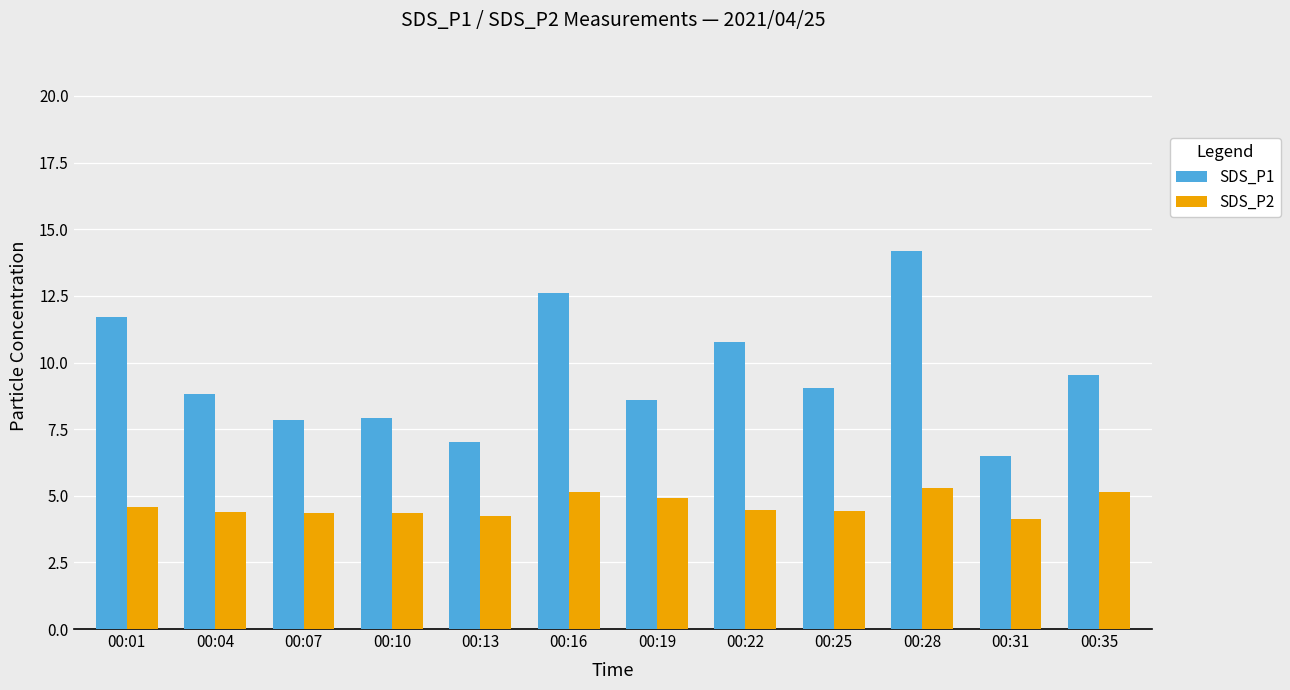

What is the value of the SDS_P1 bar at the 7th from the left?

8.6